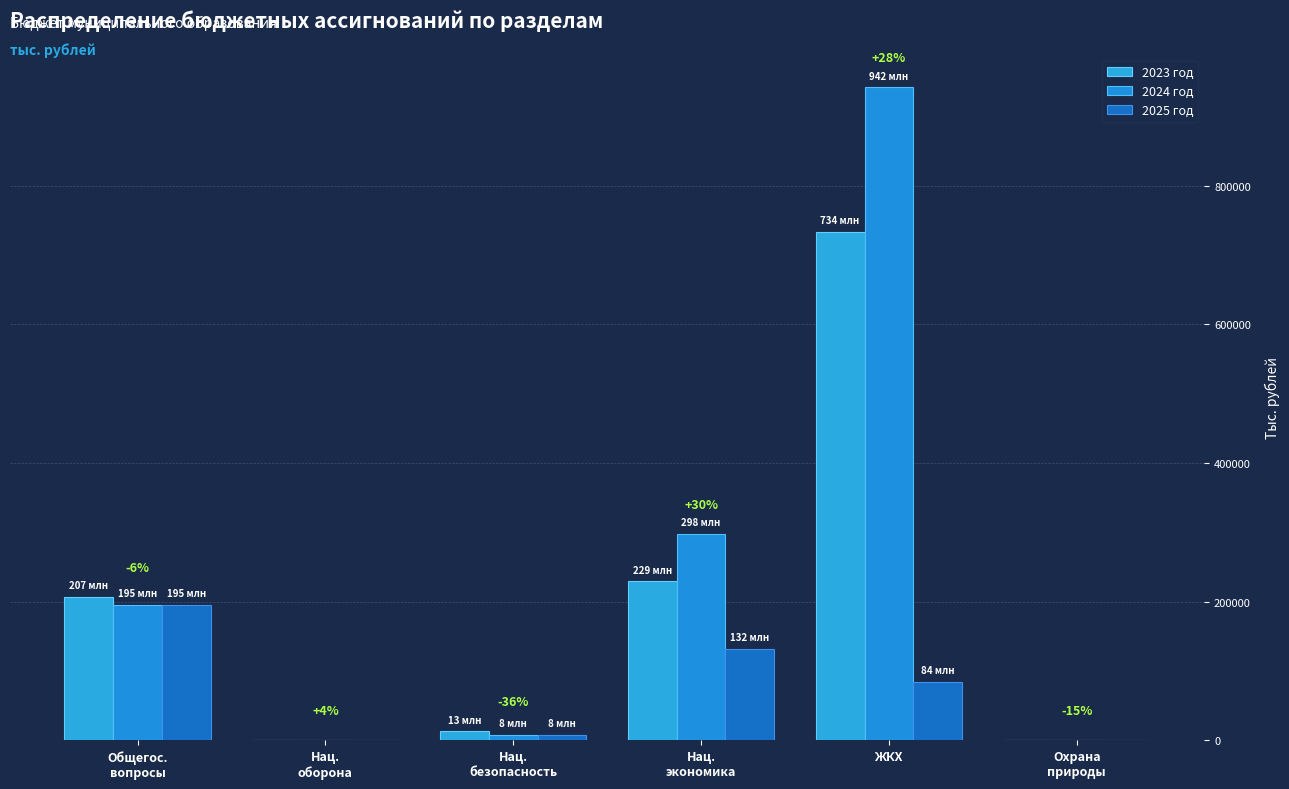

How many data points does each series have?

6